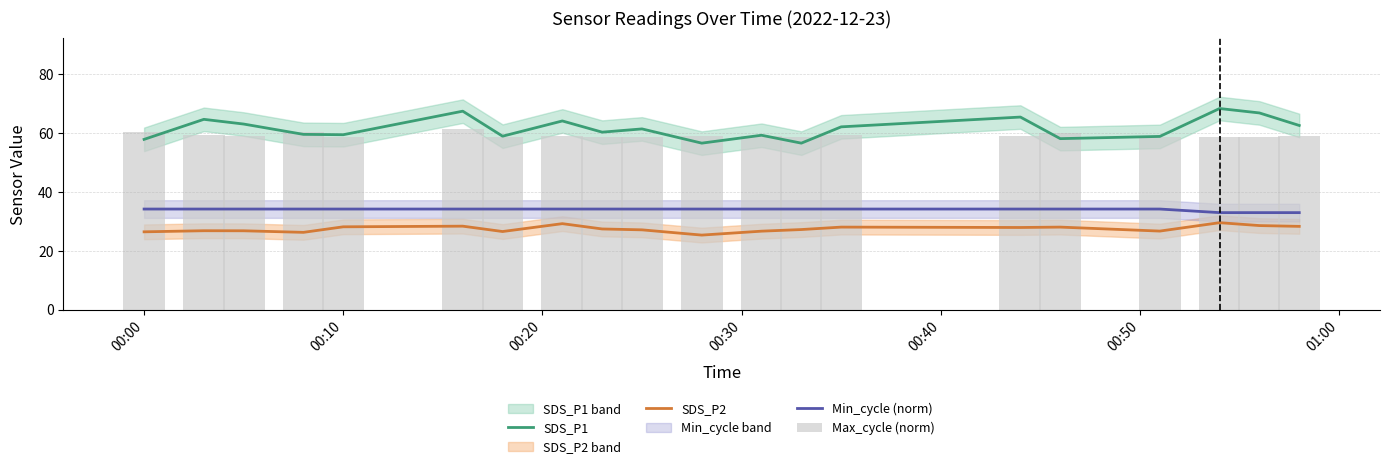

How many categories are shown in the chart?

20